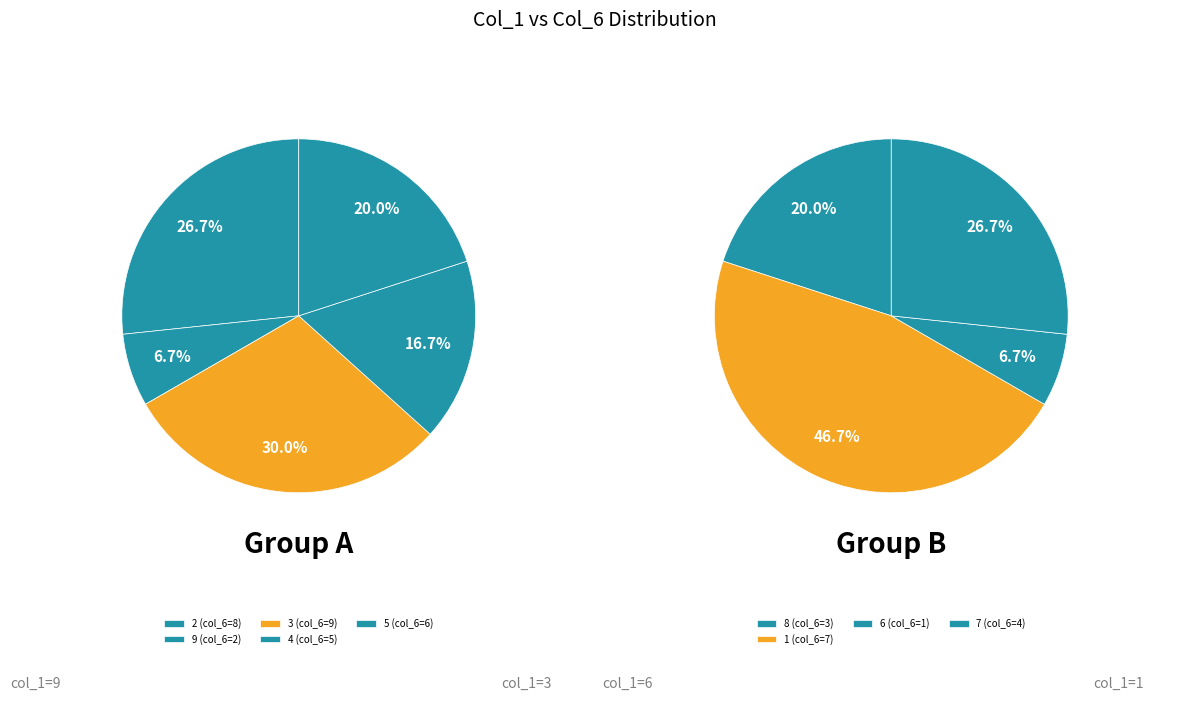

What portion of the pie excludes 8?

86.0%